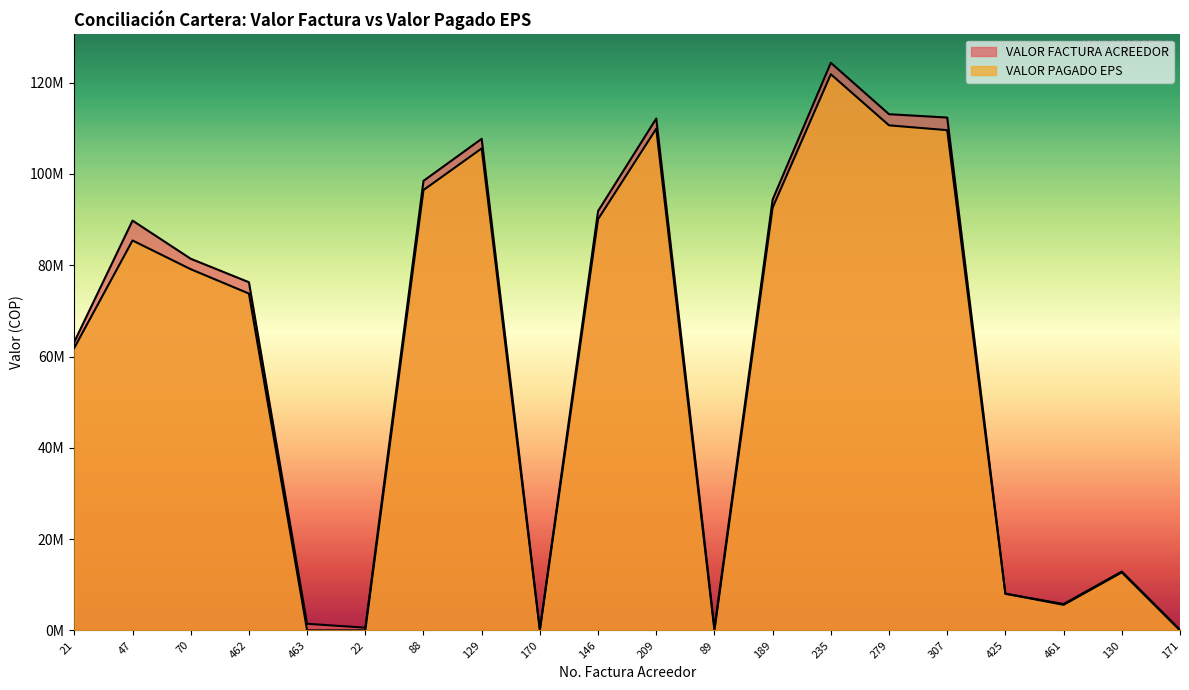

What is the label of the 7th point from the right?

235